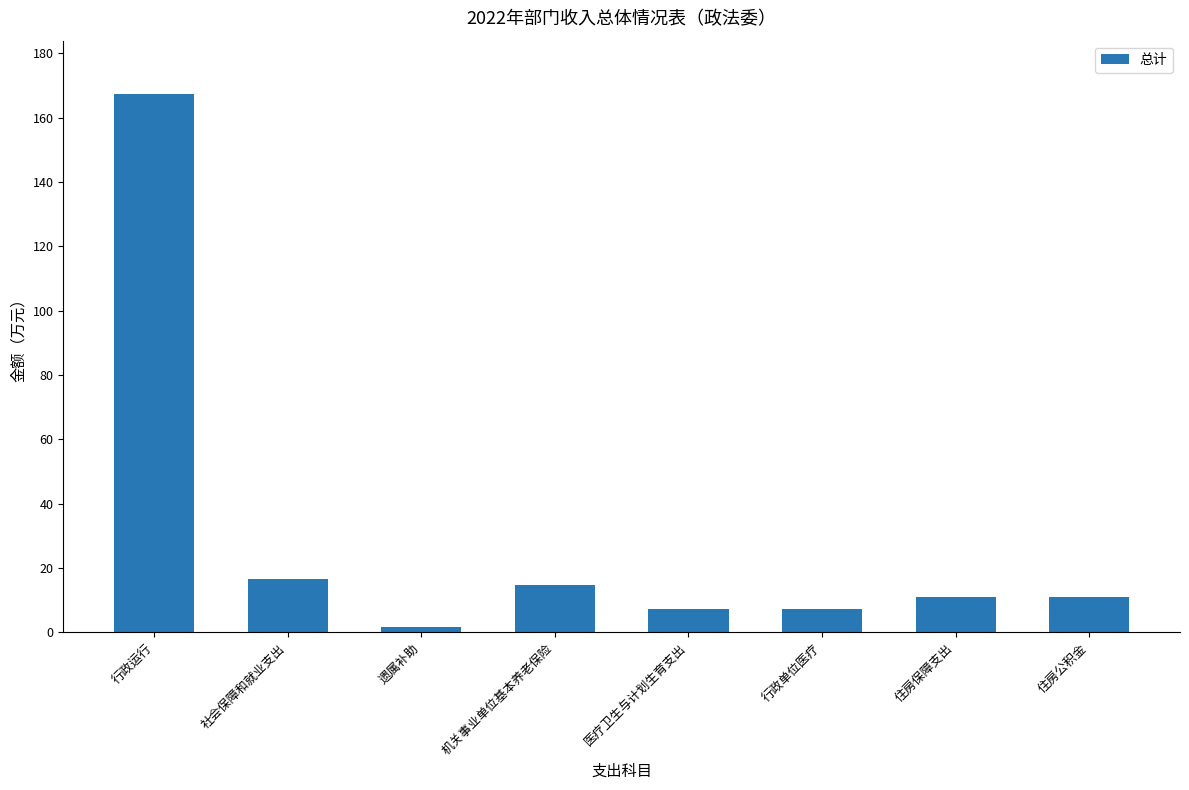

Where does the data first go above 11?

行政运行